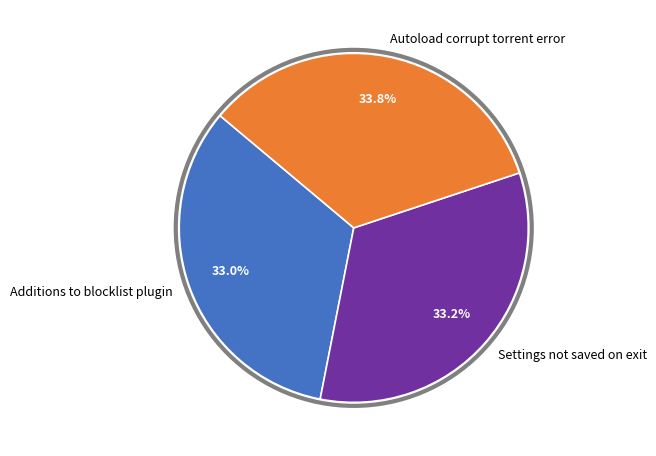

Between Settings not saved on exit and Autoload corrupt torrent error, which is larger?

Autoload corrupt torrent error